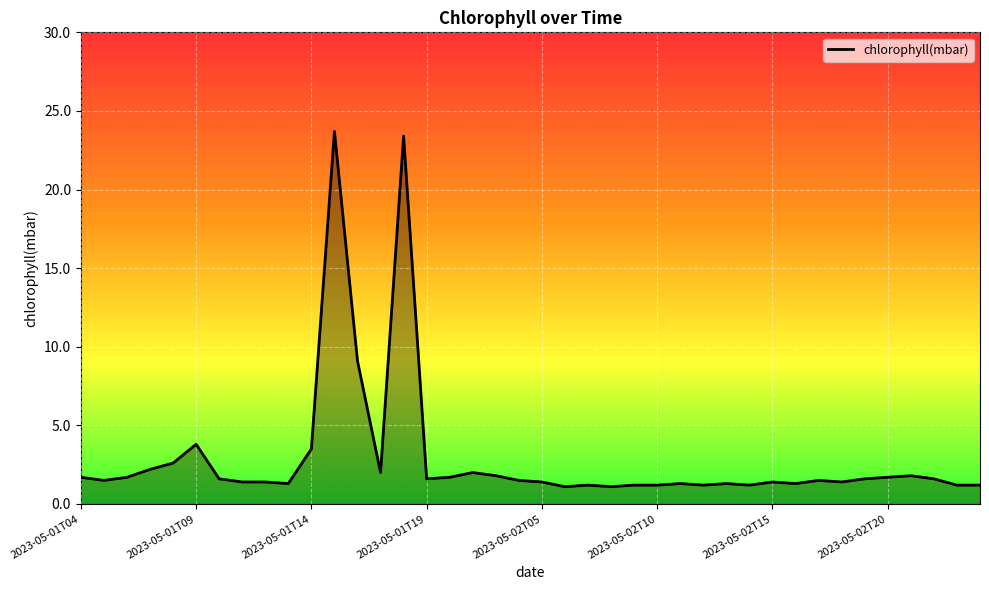

What is the smallest value displayed?

1.1